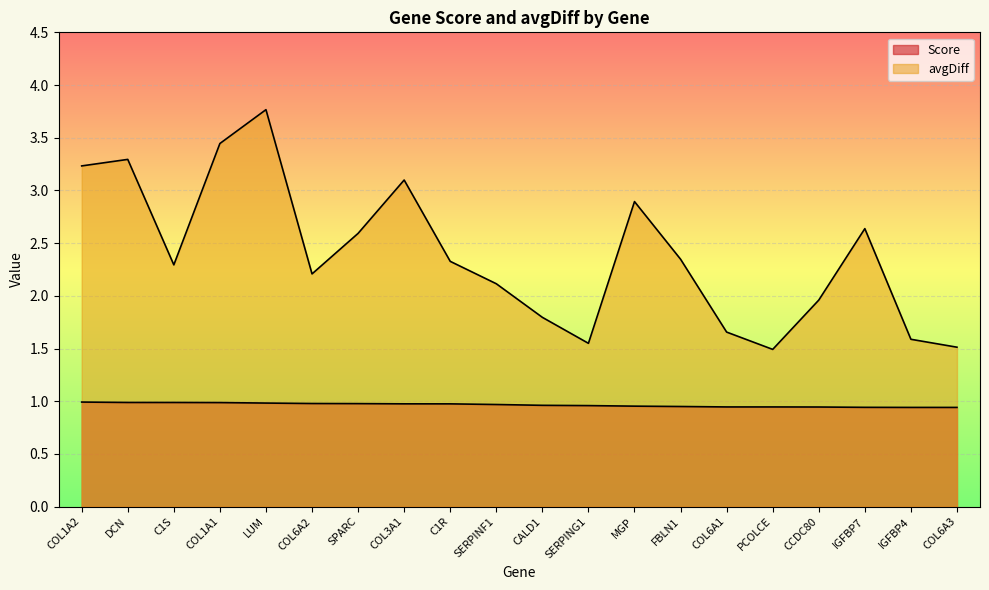

What is the smallest value displayed?

0.9